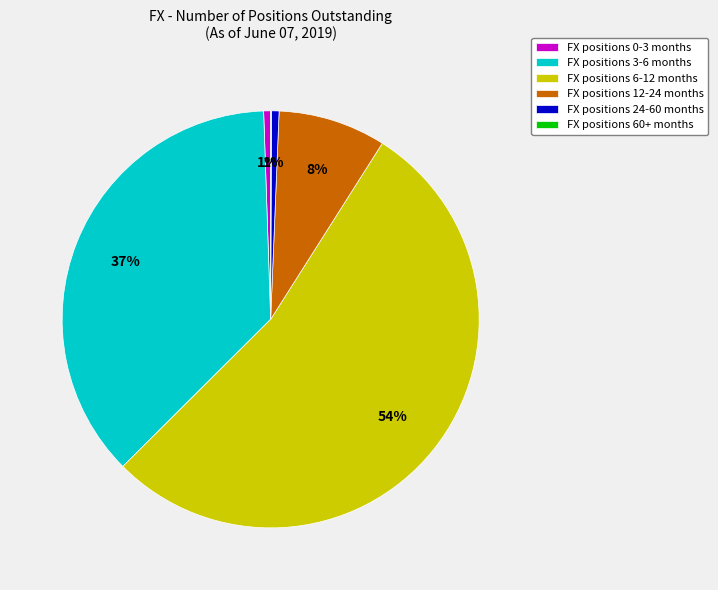

Do FX positions 3-6 months and FX positions 24-60 months together represent more than half of the pie?

No